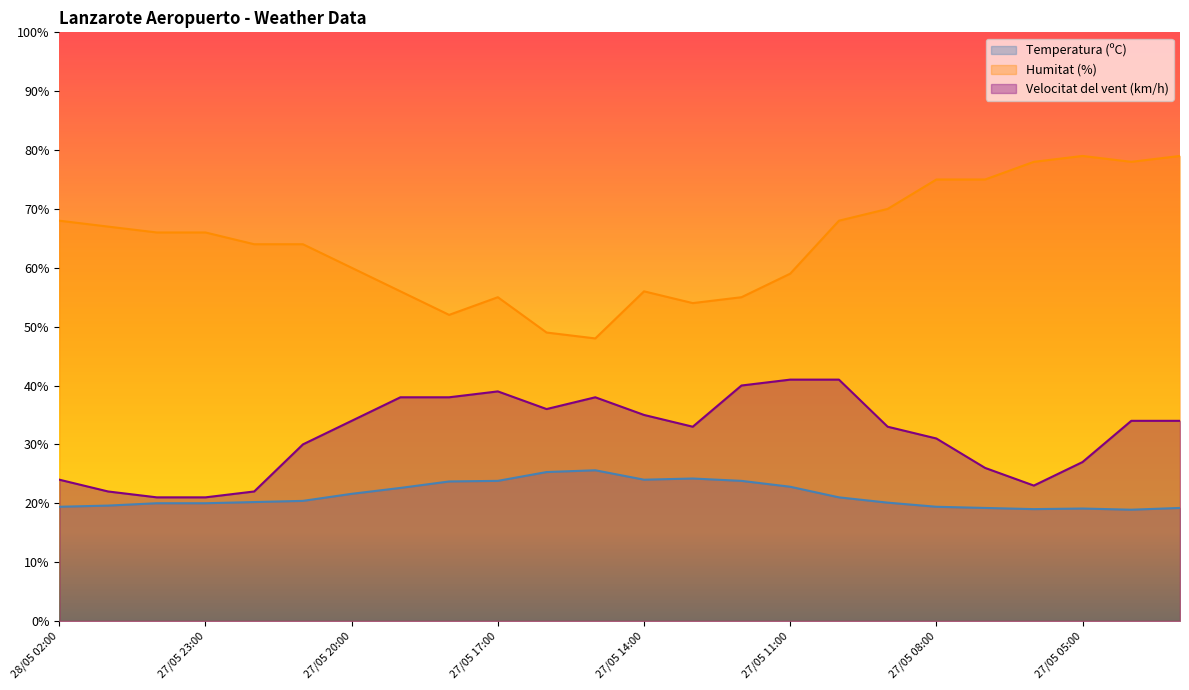

True or false: Humitat (%) and Temperatura (ºC) intersect in this chart.

False